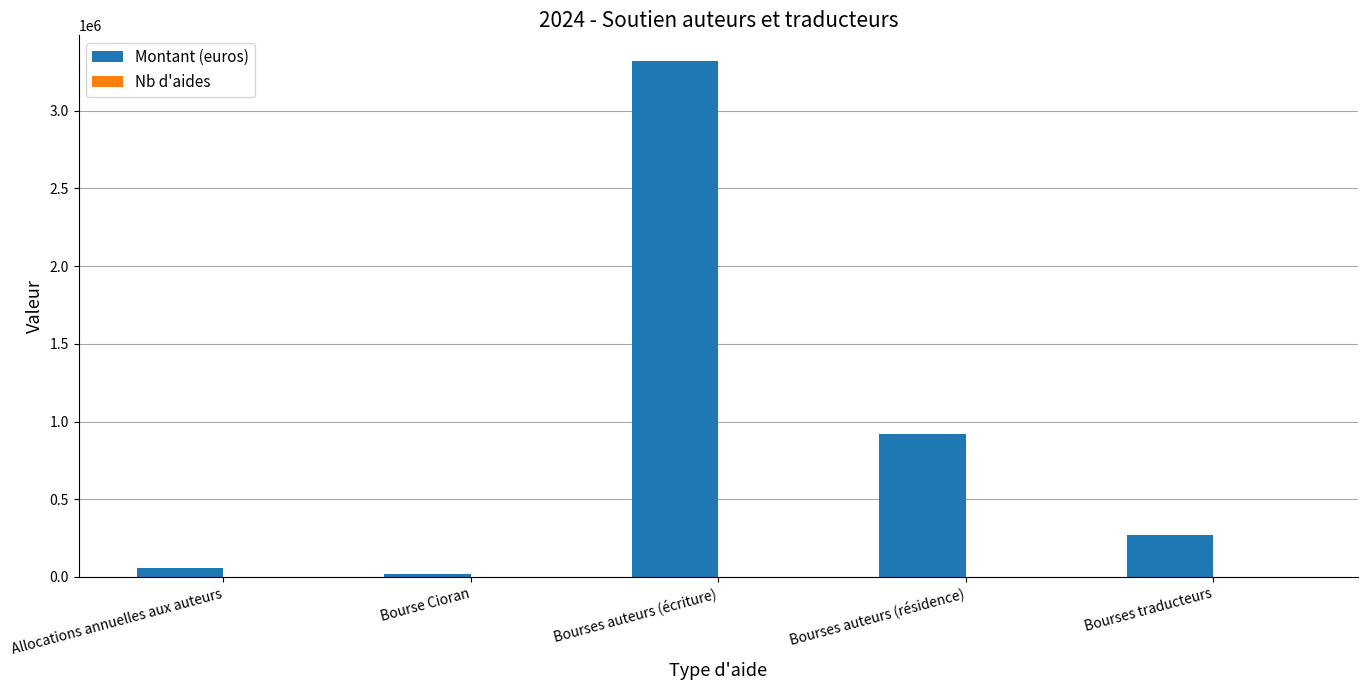

Are the bars grouped side by side (vs. stacked)?

Yes